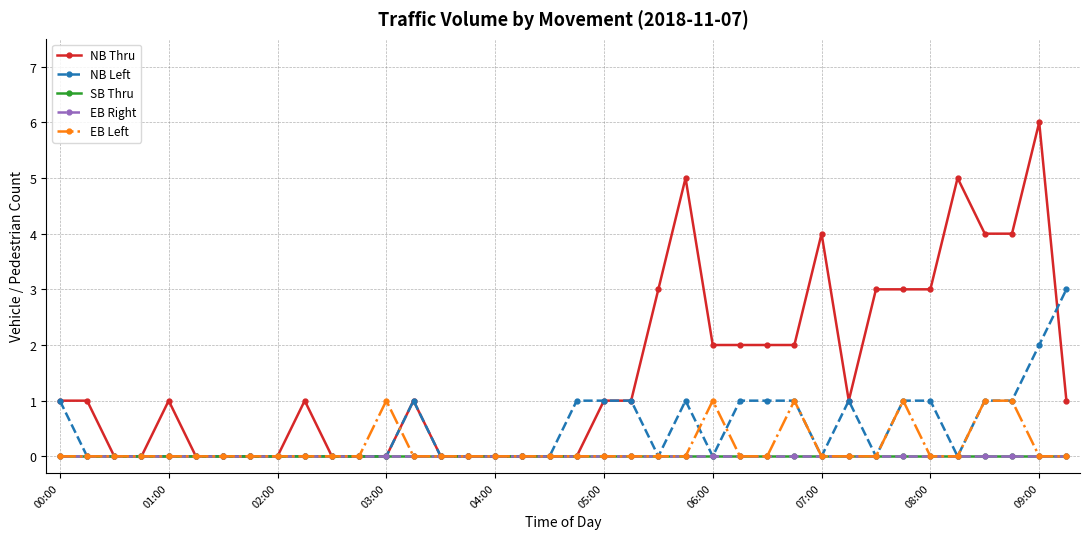

Does the chart have visible grid lines?

Yes